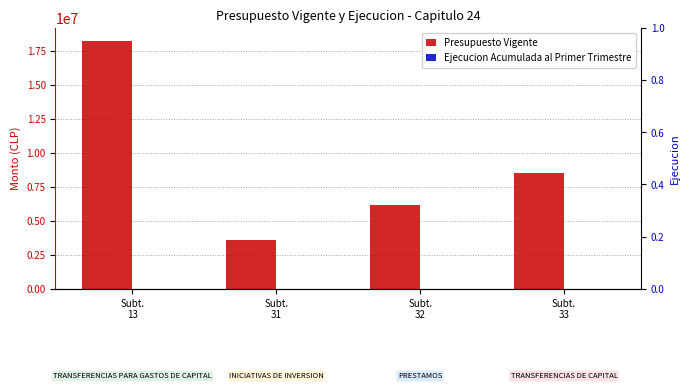

What is the difference between the highest and lowest values at Subt.
31?

3562191